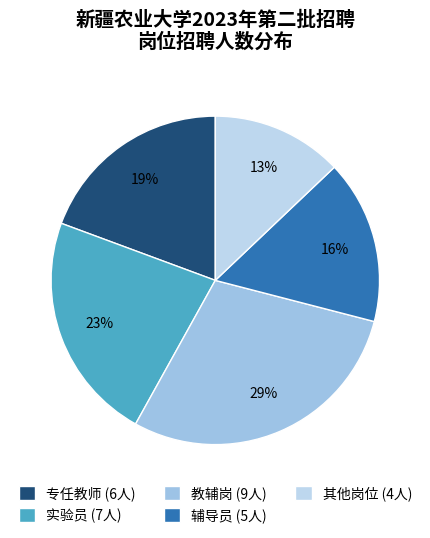

Count the number of slices in the pie.

5